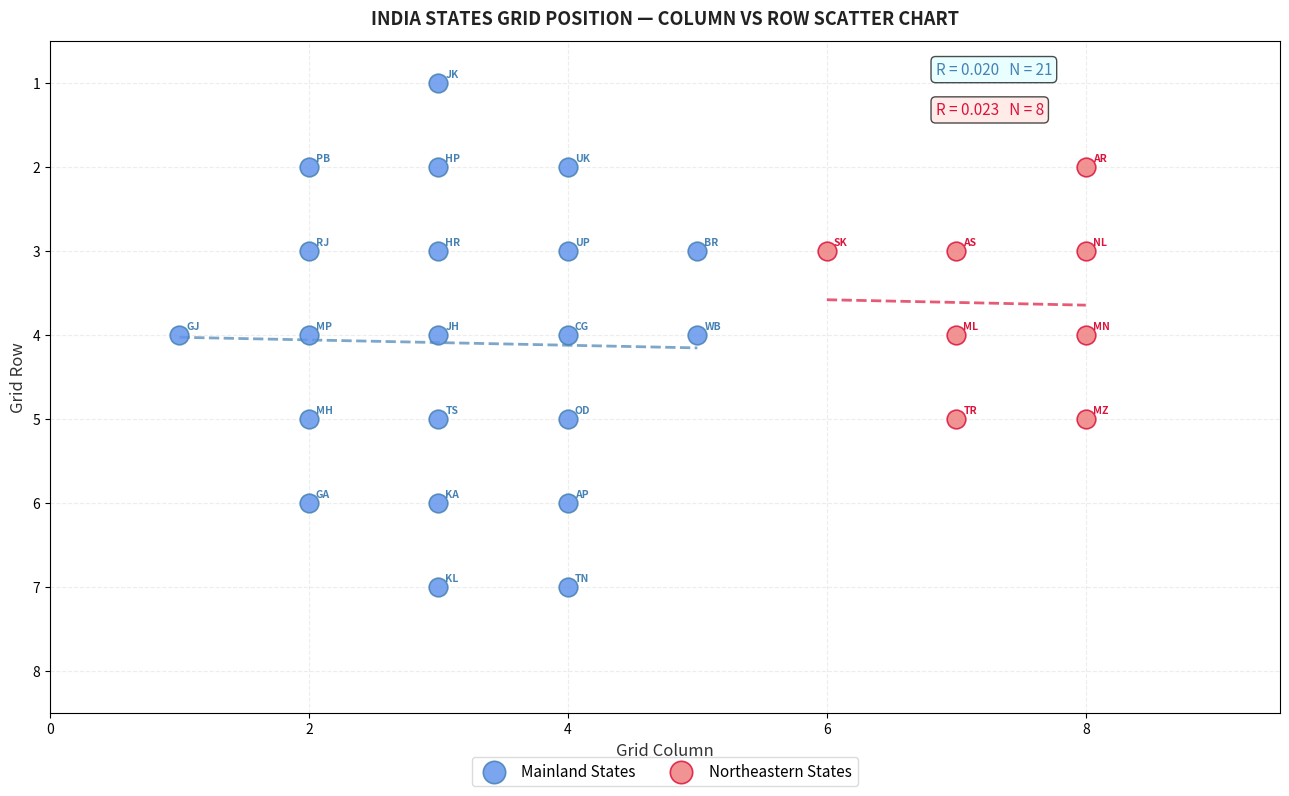

Which series contains the lowest Y value?

Mainland States